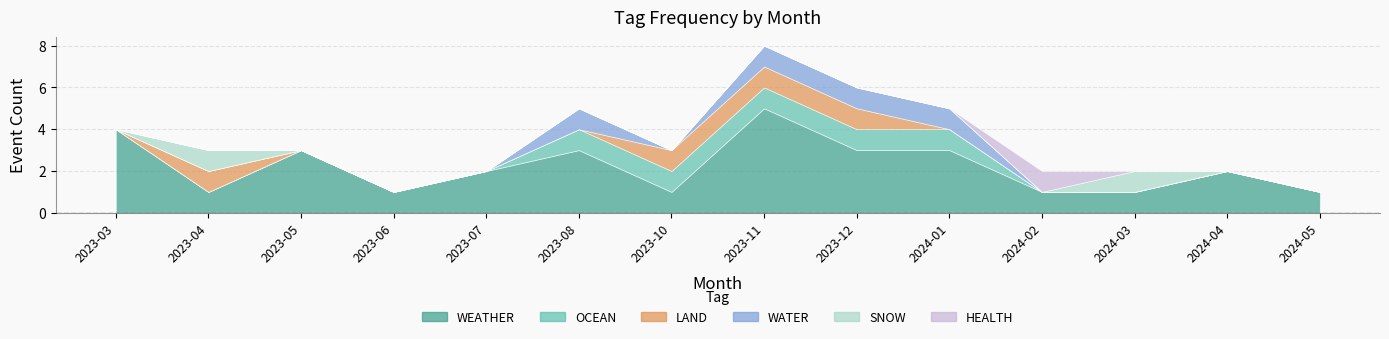

What are all the series names shown in the legend?

WEATHER, OCEAN, LAND, WATER, SNOW, HEALTH